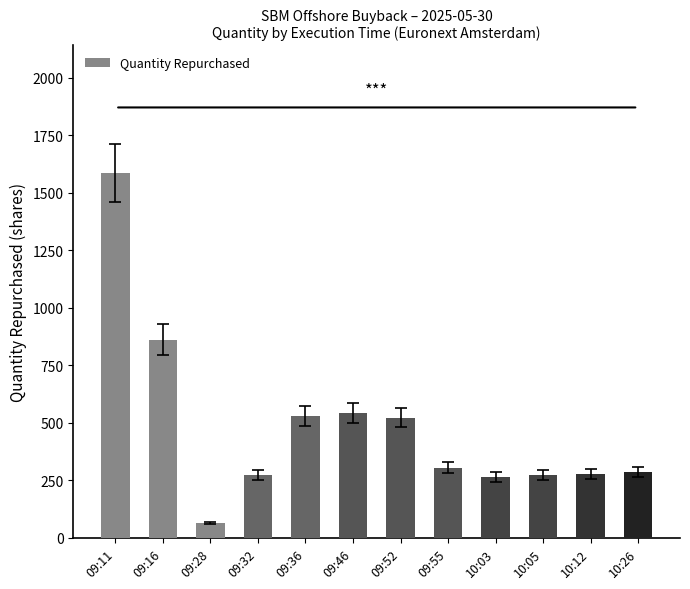

How many data points are less than 306?

6